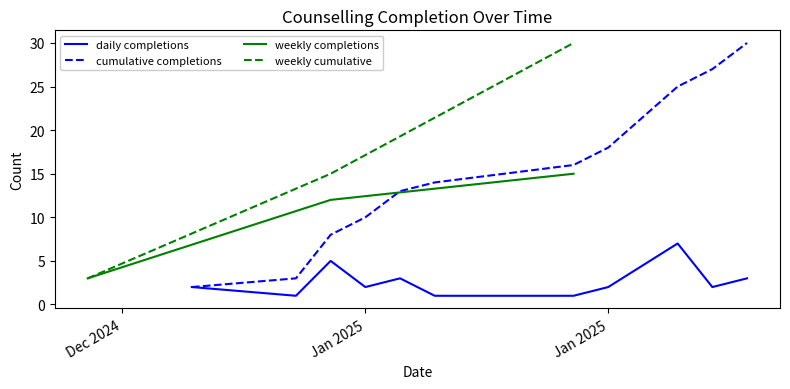

Read the completed value at 26, to the nearest 5.

15